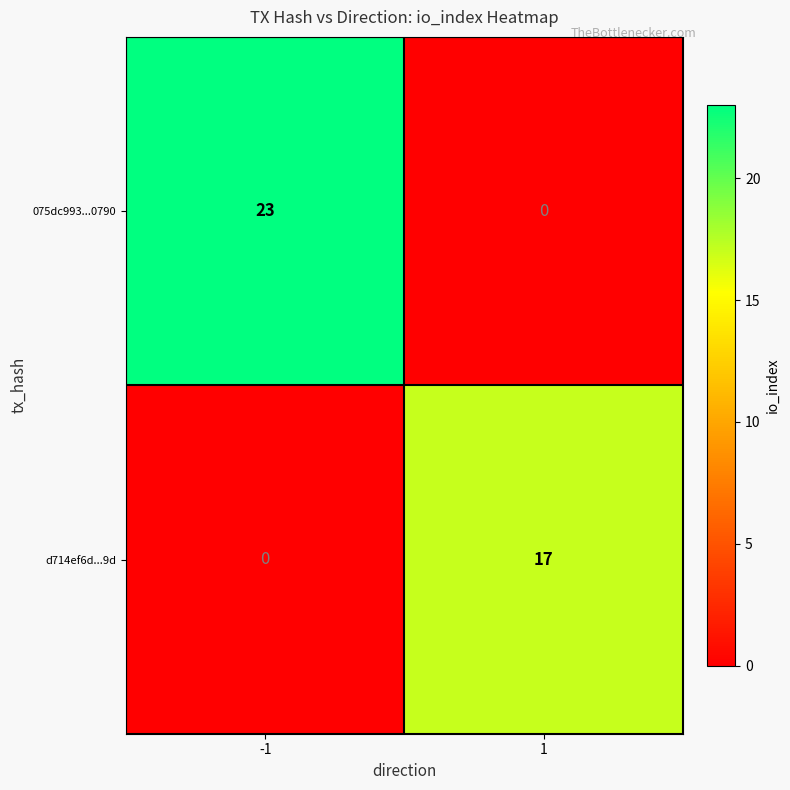

The value of 075dc993...0790 at -1 is 34. True or false?

False